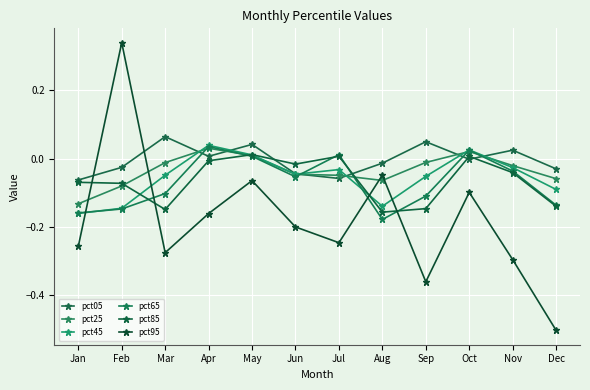

Read the pct95 value at Sep.

-0.4